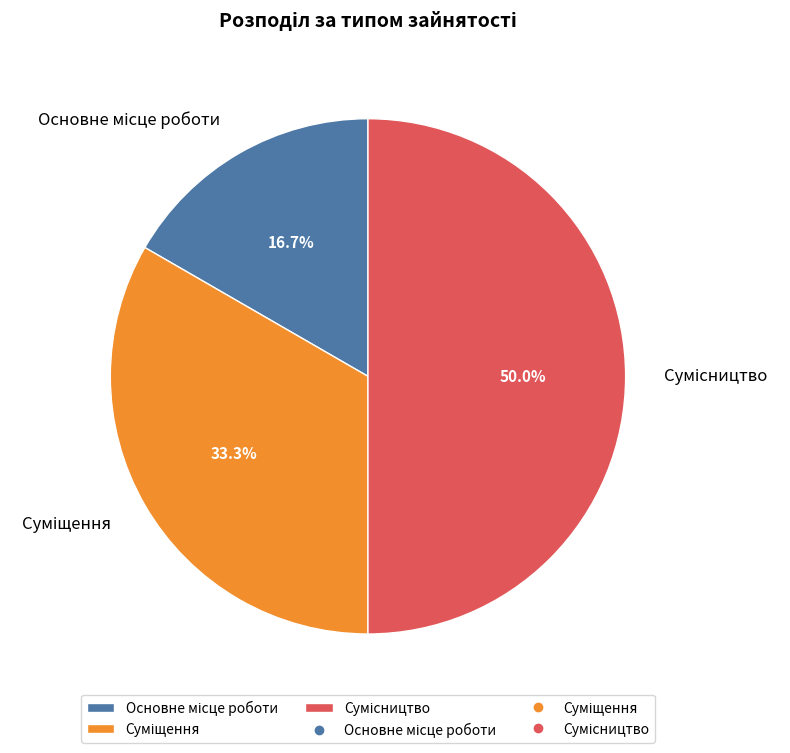

Approximately how many times larger is the value at Суміщення compared to Основне місце роботи?

2.0